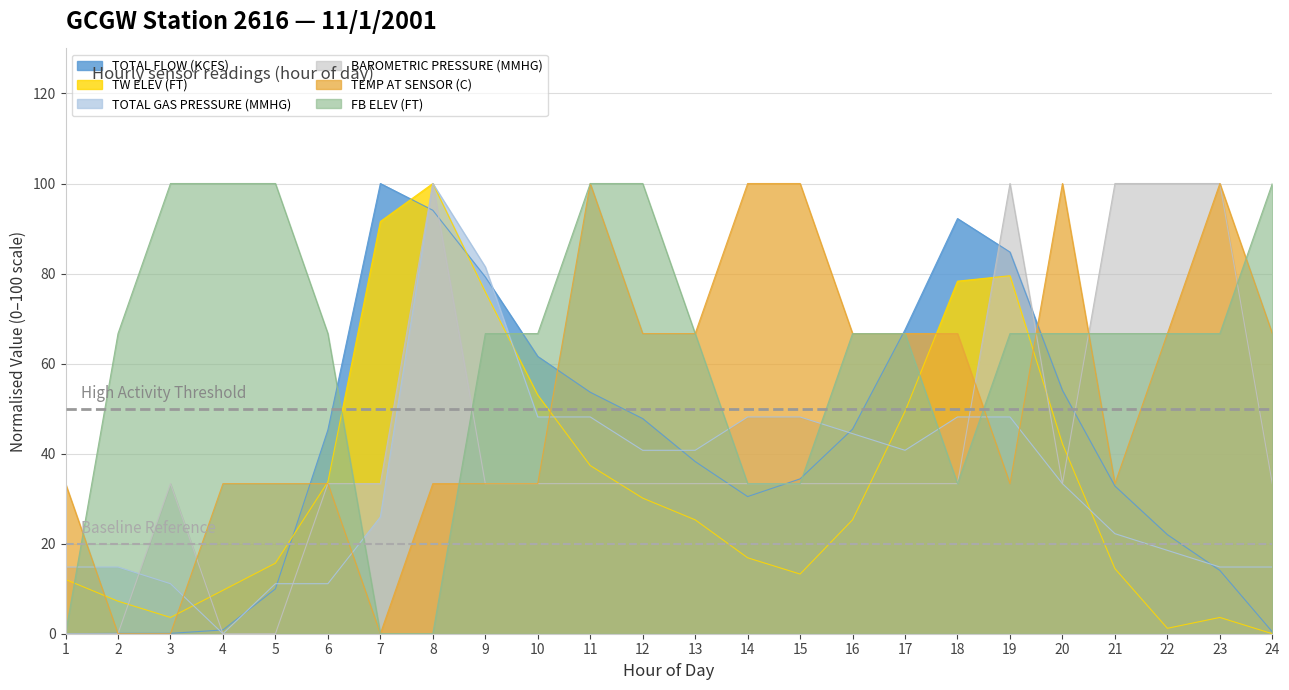

Reading right to left, list all the values displayed in this chart.

TOTAL FLOW (KCFS): 24=0.4	23=14.1	22=22.0	21=32.8	20=54.1	19=84.8	18=92.2	17=67.5	16=45.4	15=34.4	14=30.5	13=38.2	12=47.8	11=53.6	10=61.6	9=79.2	8=94.1	7=100.0	6=45.3	5=10.0	4=0.8	3=0.1	2=0.1	1=0.0
TW ELEV (FT): 24=0.0	23=3.6	22=1.2	21=14.5	20=42.2	19=79.5	18=78.3	17=49.4	16=25.3	15=13.3	14=16.9	13=25.3	12=30.1	11=37.3	10=53.0	9=75.9	8=100.0	7=91.6	6=33.7	5=15.7	4=9.6	3=3.6	2=7.2	1=12.0
TOTAL GAS PRESSURE (MMHG): 24=14.8	23=14.8	22=18.5	21=22.2	20=33.3	19=48.1	18=48.1	17=40.7	16=44.4	15=48.1	14=48.1	13=40.7	12=40.7	11=48.1	10=48.1	9=81.5	8=100.0	7=25.9	6=11.1	5=11.1	4=0.0	3=11.1	2=14.8	1=14.8
BAROMETRIC PRESSURE (MMHG): 24=33.3	23=100.0	22=100.0	21=100.0	20=33.3	19=100.0	18=33.3	17=33.3	16=33.3	15=33.3	14=33.3	13=33.3	12=33.3	11=33.3	10=33.3	9=33.3	8=100.0	7=33.3	6=33.3	5=0.0	4=0.0	3=33.3	2=0.0	1=0.0
TEMP AT SENSOR (C): 24=66.7	23=100.0	22=66.7	21=33.3	20=100.0	19=33.3	18=66.7	17=66.7	16=66.7	15=100.0	14=100.0	13=66.7	12=66.7	11=100.0	10=33.3	9=33.3	8=33.3	7=0.0	6=33.3	5=33.3	4=33.3	3=0.0	2=0.0	1=33.3
FB ELEV (FT): 24=100.0	23=66.7	22=66.7	21=66.7	20=66.7	19=66.7	18=33.3	17=66.7	16=66.7	15=33.3	14=33.3	13=66.7	12=100.0	11=100.0	10=66.7	9=66.7	8=0.0	7=0.0	6=66.7	5=100.0	4=100.0	3=100.0	2=66.7	1=0.0